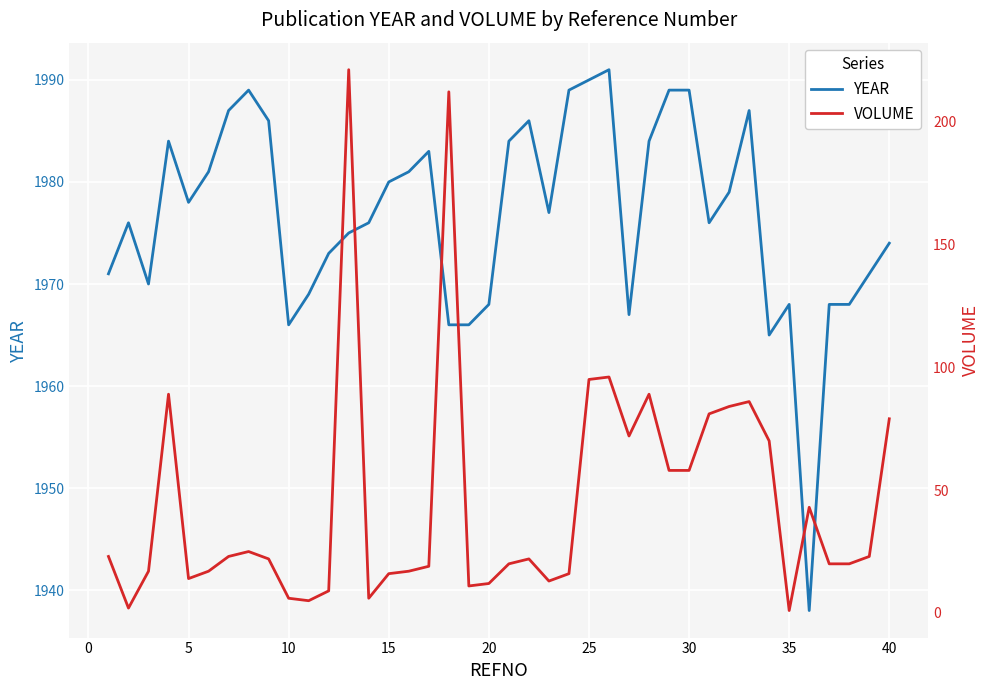

How many data points in VOLUME are above 22?

19